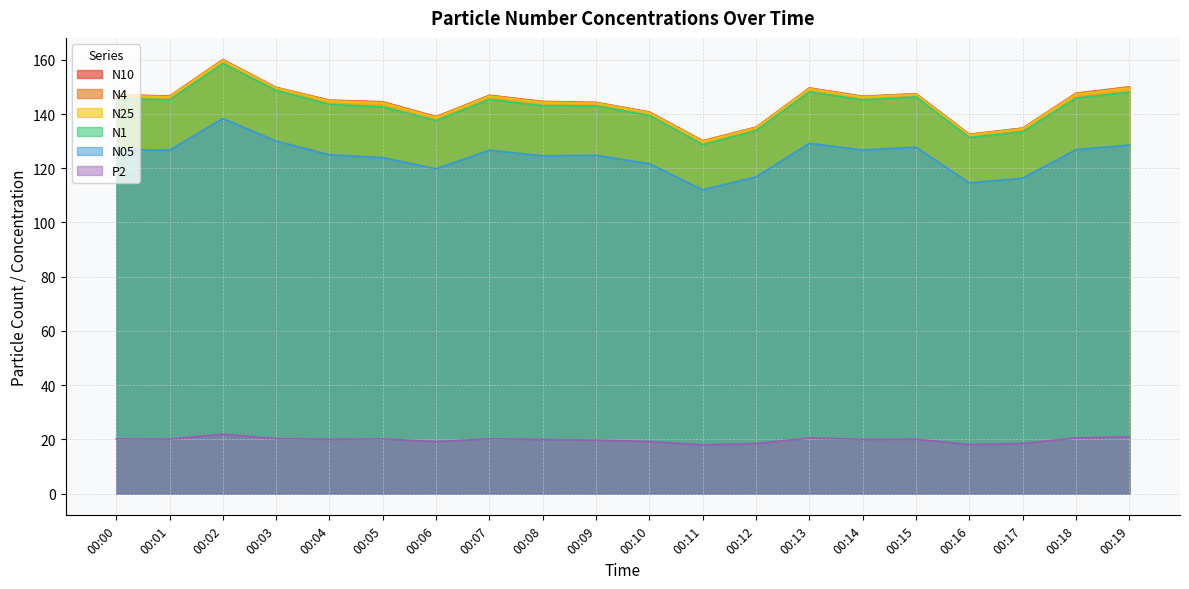

Where is the first local minimum for N05?

00:01